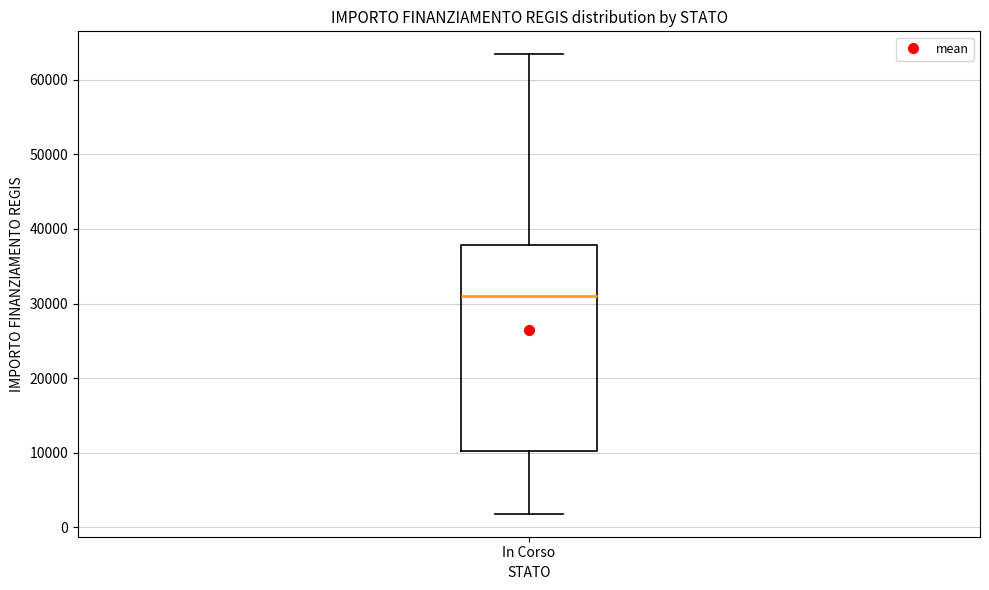

Where is the upper edge of the box for In Corso on the y-axis? The values are not printed on the chart, so give them approximately, as read against the axis.

38000